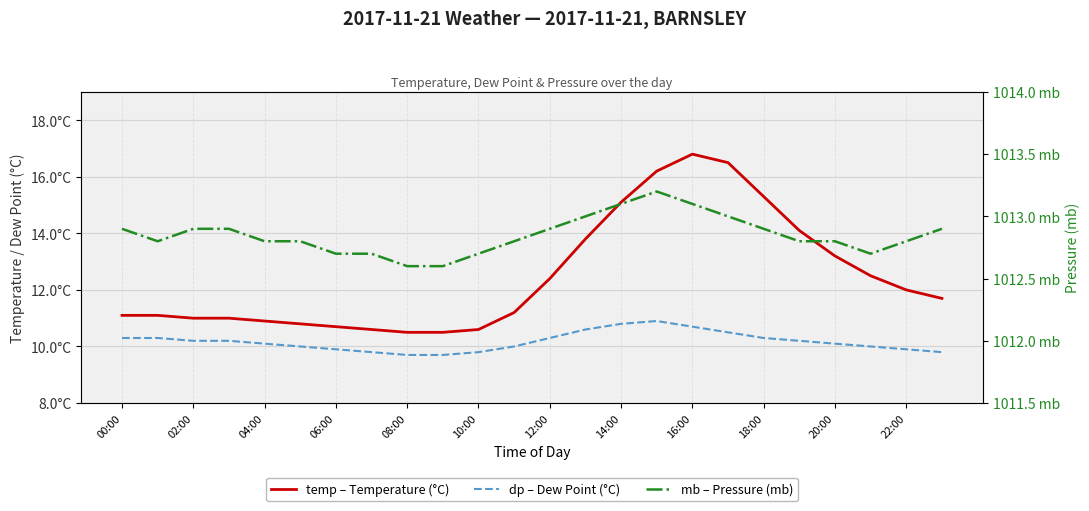

At how many categories does at least one series exceed 786?

24